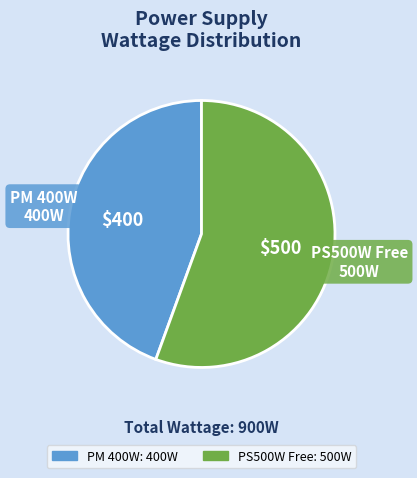

Is the sum of PS500W Free and PM 400W greater than half?

Yes